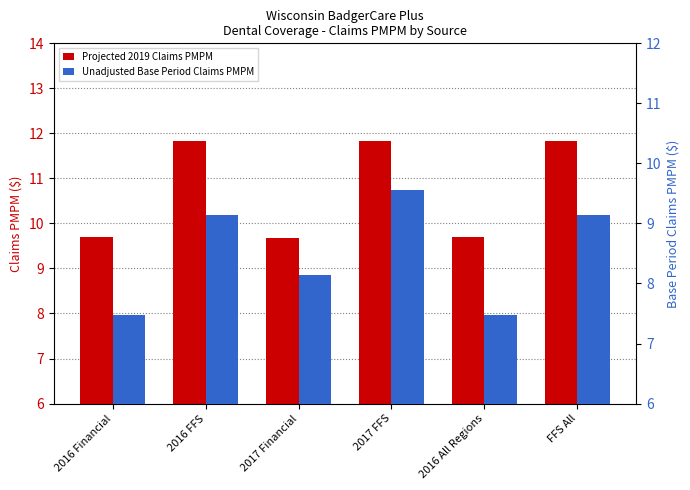

Are the bars horizontal?

No